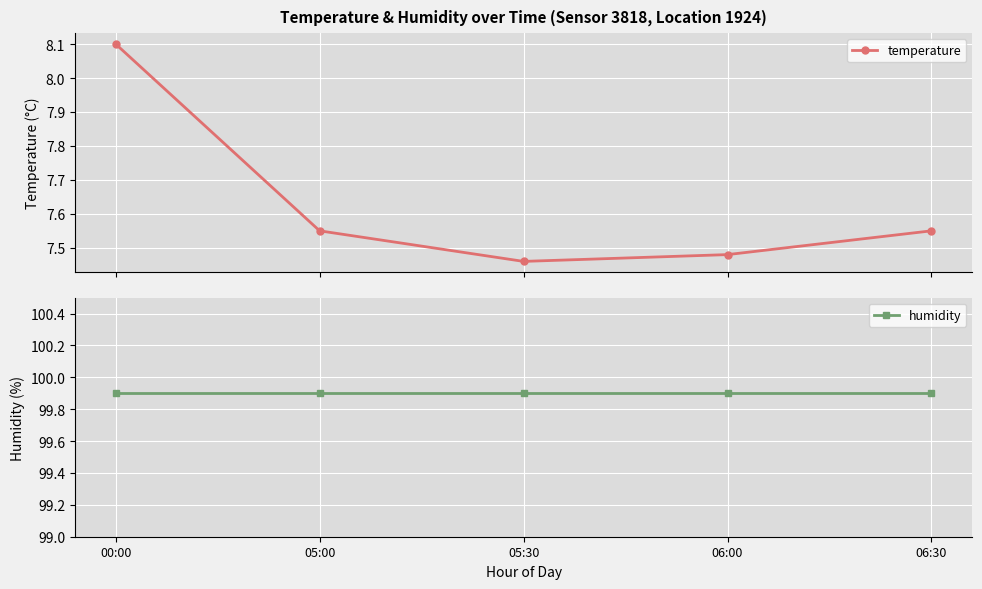

What is the sum of the temperature values at 06:00 and 05:30?

14.9